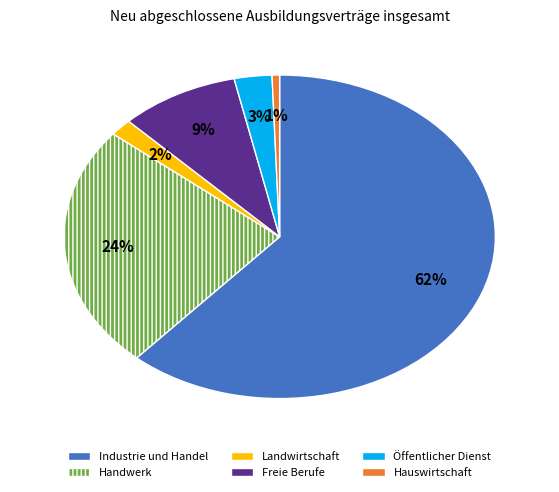

To the nearest percent, what is the combined percentage of Handwerk and Öffentlicher Dienst?

27%